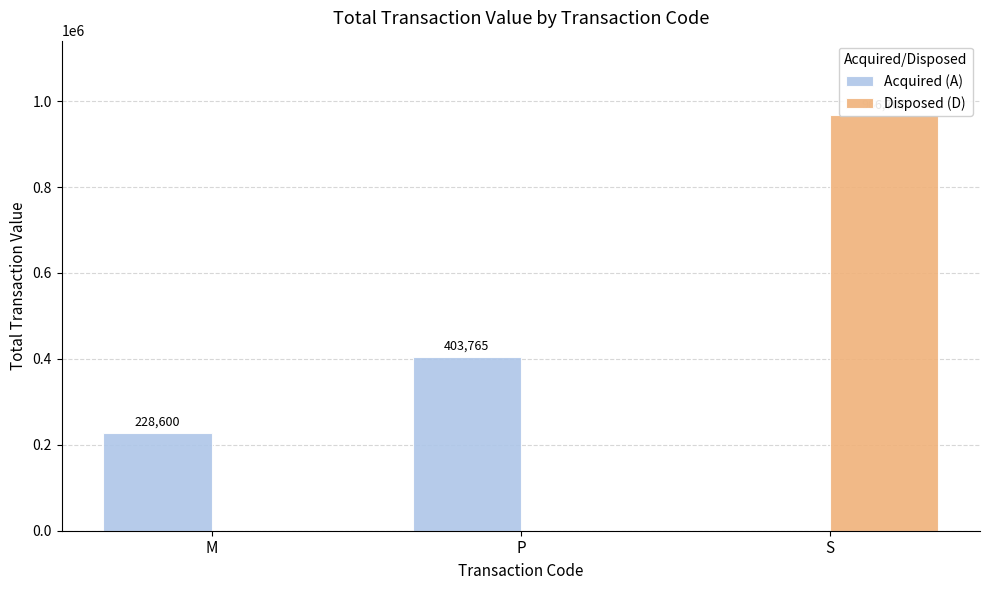

Rank the series at P from highest to lowest value.

Acquired (A), Disposed (D)